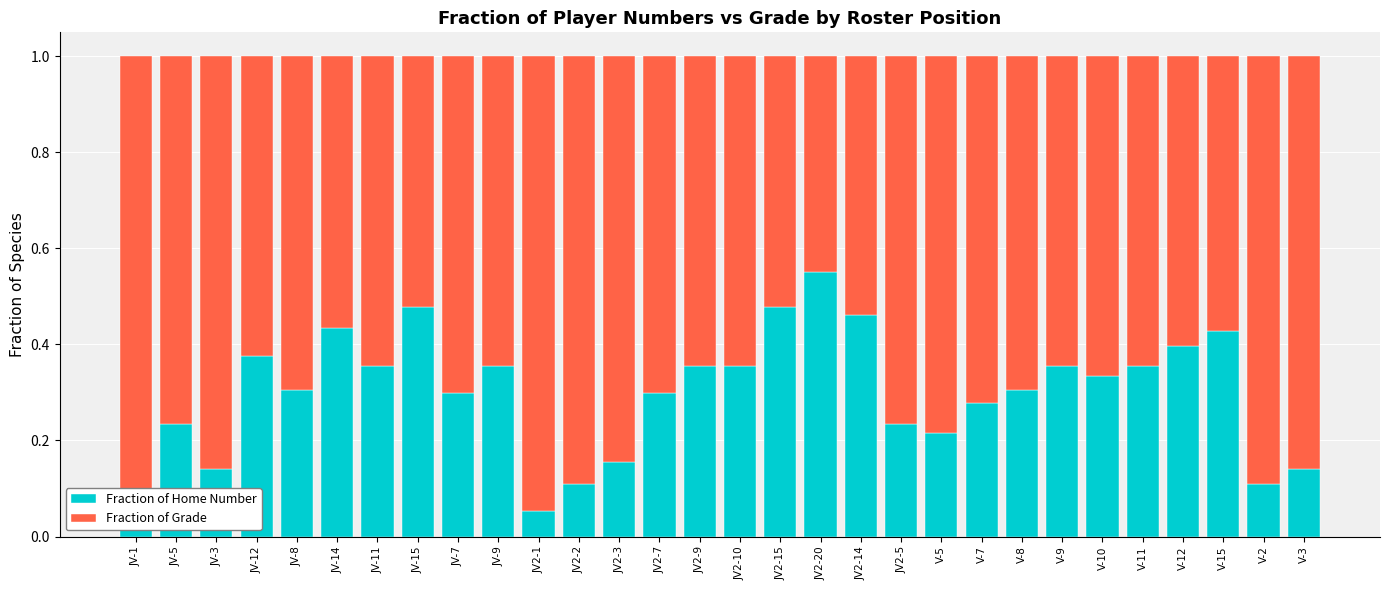

What is the sum of all Fraction of Home Number values?

9.0